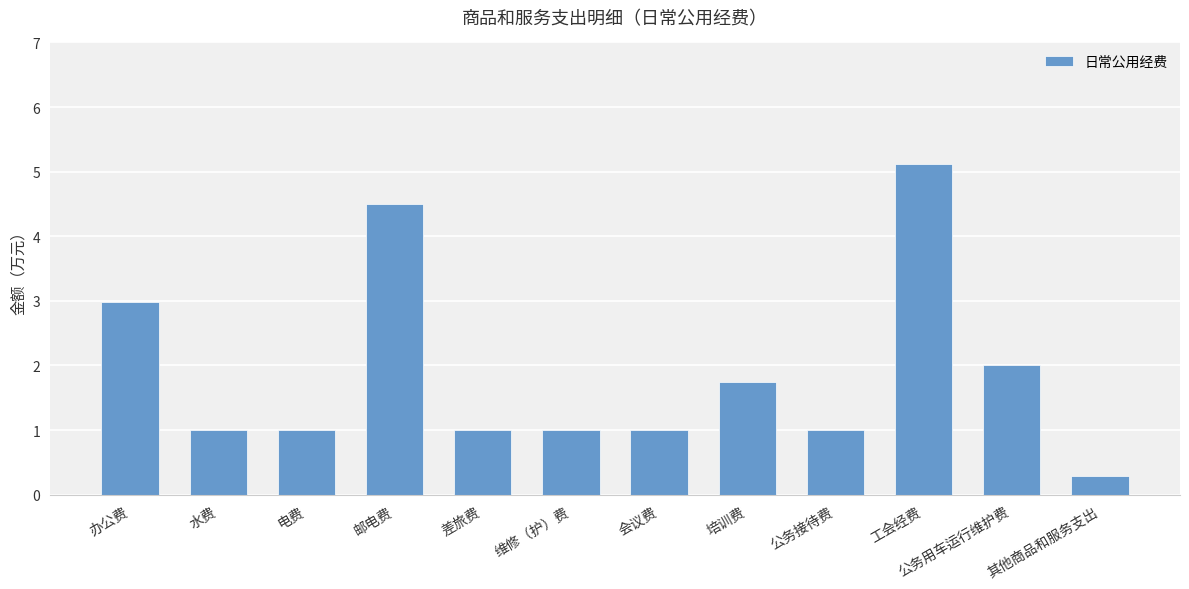

Does the chart contain stacked bars?

No